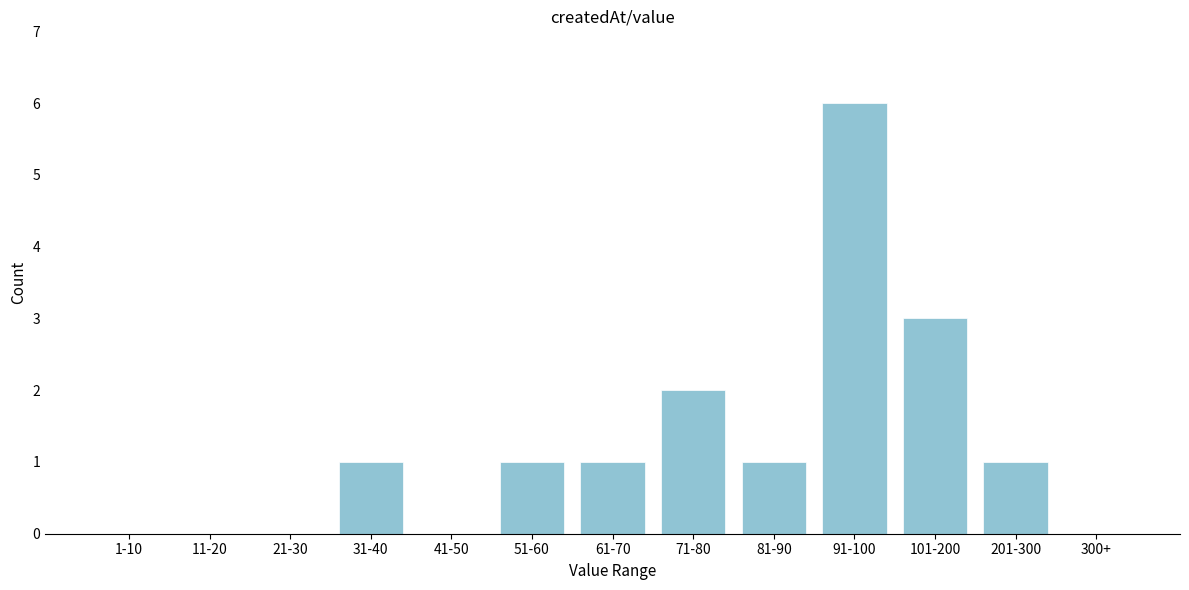

Reading right to left, list all the values displayed in this chart.

300+=0	201-300=1	101-200=3	91-100=6	81-90=1	71-80=2	61-70=1	51-60=1	41-50=0	31-40=1	21-30=0	11-20=0	1-10=0